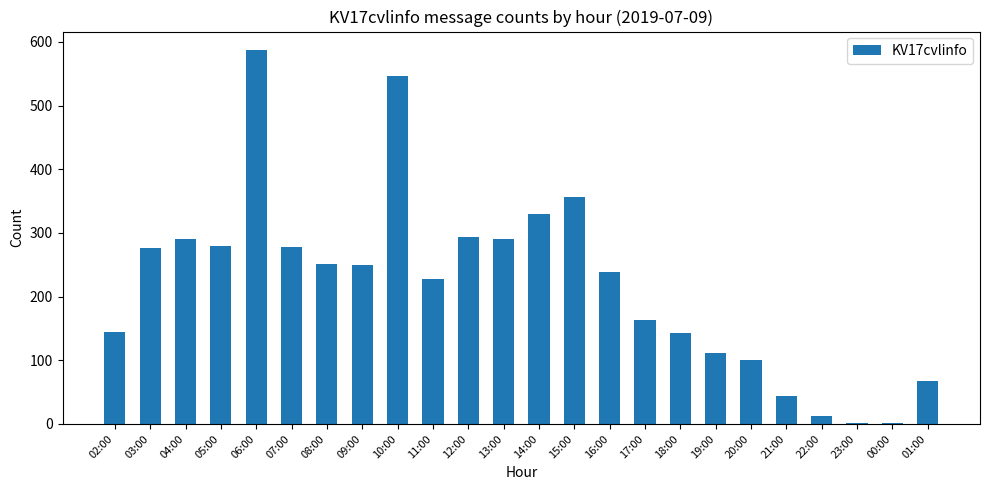

Which label corresponds to the largest value in the chart?

06:00